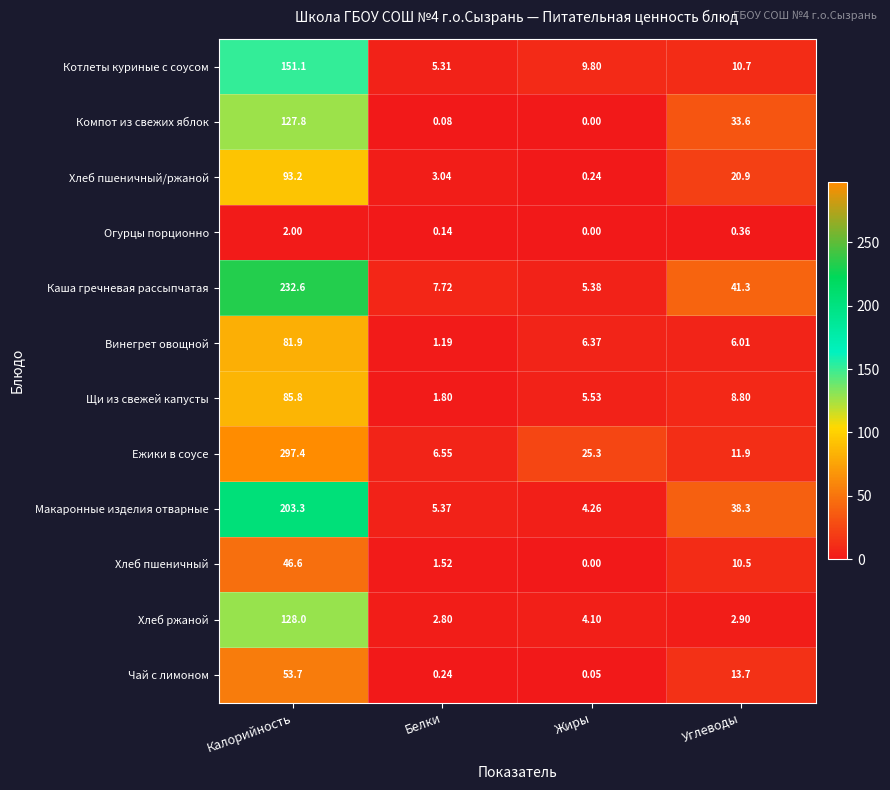

Which category has the lowest value in the Макаронные изделия отварные series?

Жиры